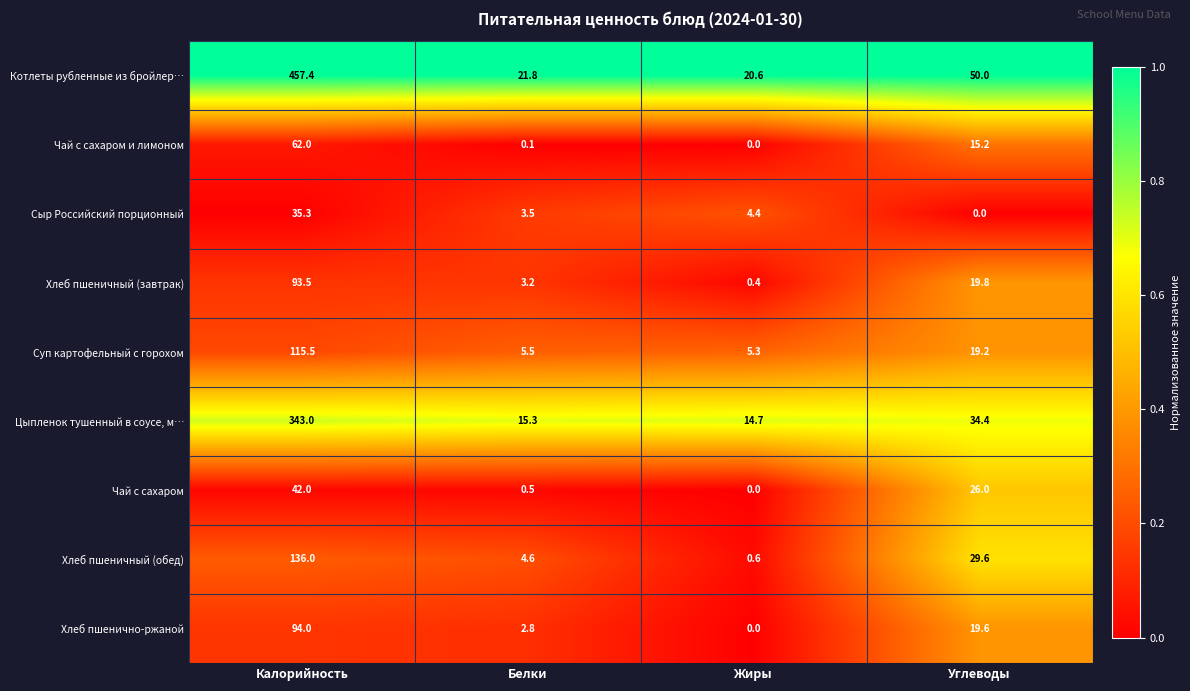

True or false: Чай с сахаром и лимоном has a value of 7.1 at Углеводы.

False